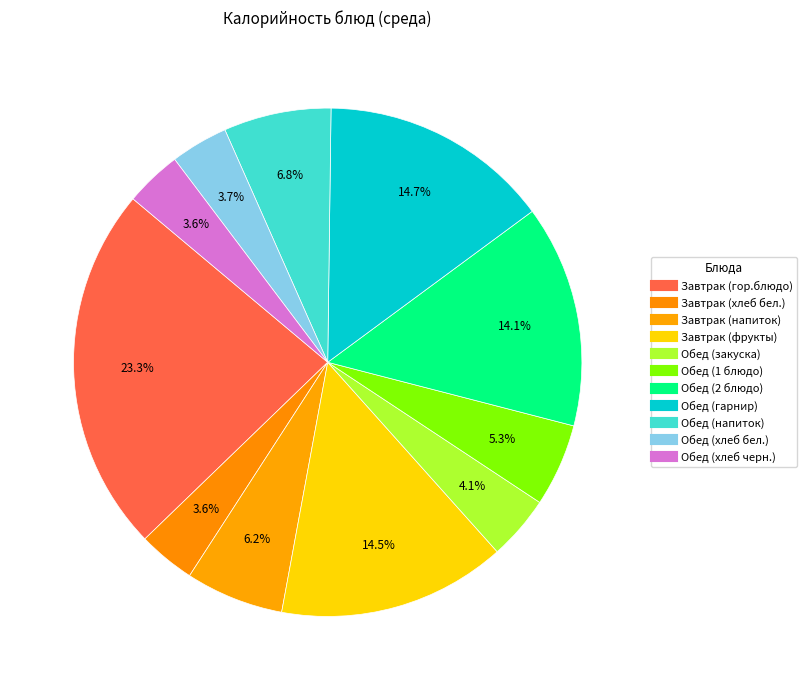

Count the number of slices in the pie.

11